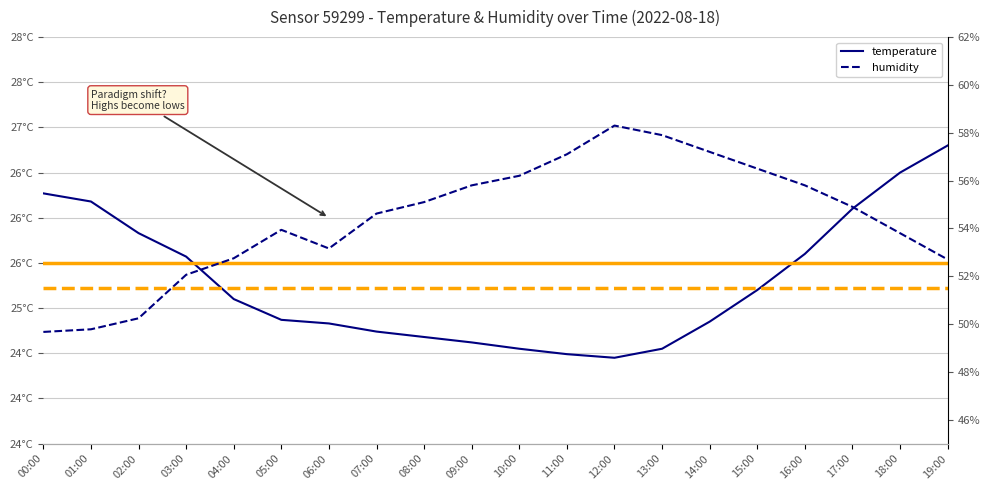

At which category does the chart reach its peak across all series?

12:00